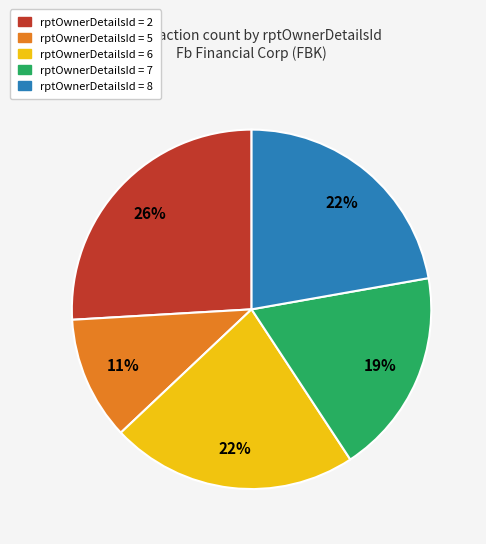

Does any single category account for the majority?

No